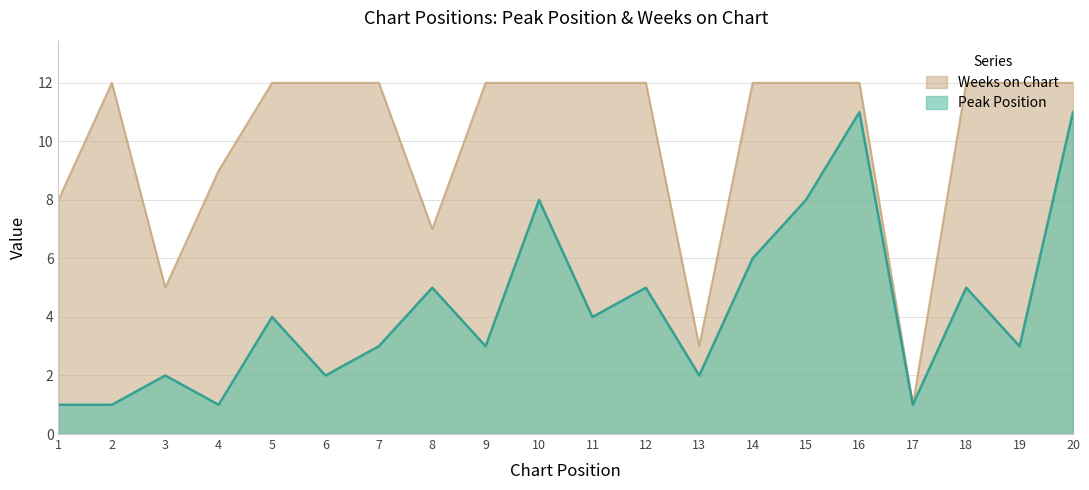

What is the highest value of the Peak Position series?

11